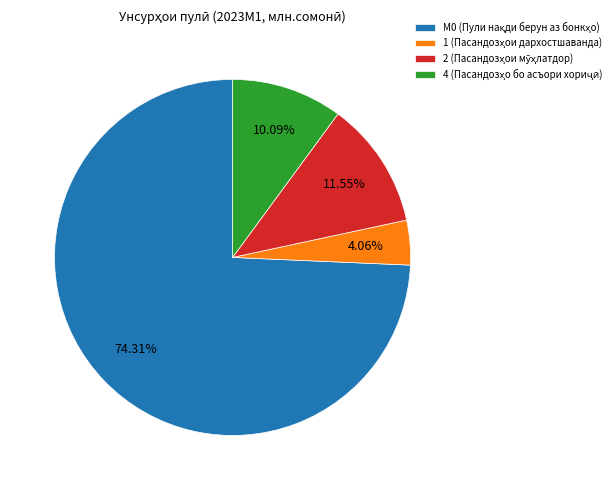

Does any single category account for the majority?

Yes